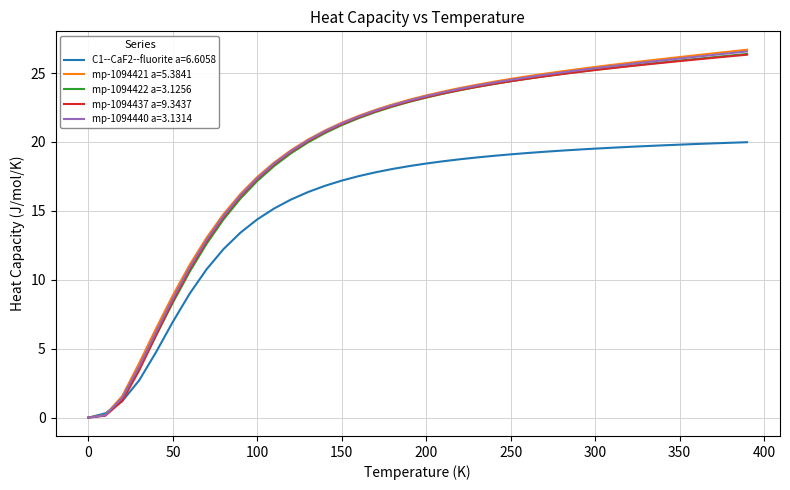

Which series has the widest spread of values?

mp-1094421 a=5.3841